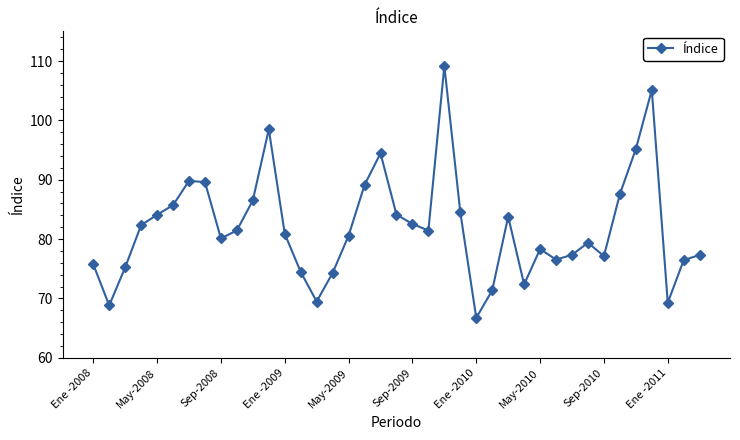

What is the value of the 25th point from the left?

66.7